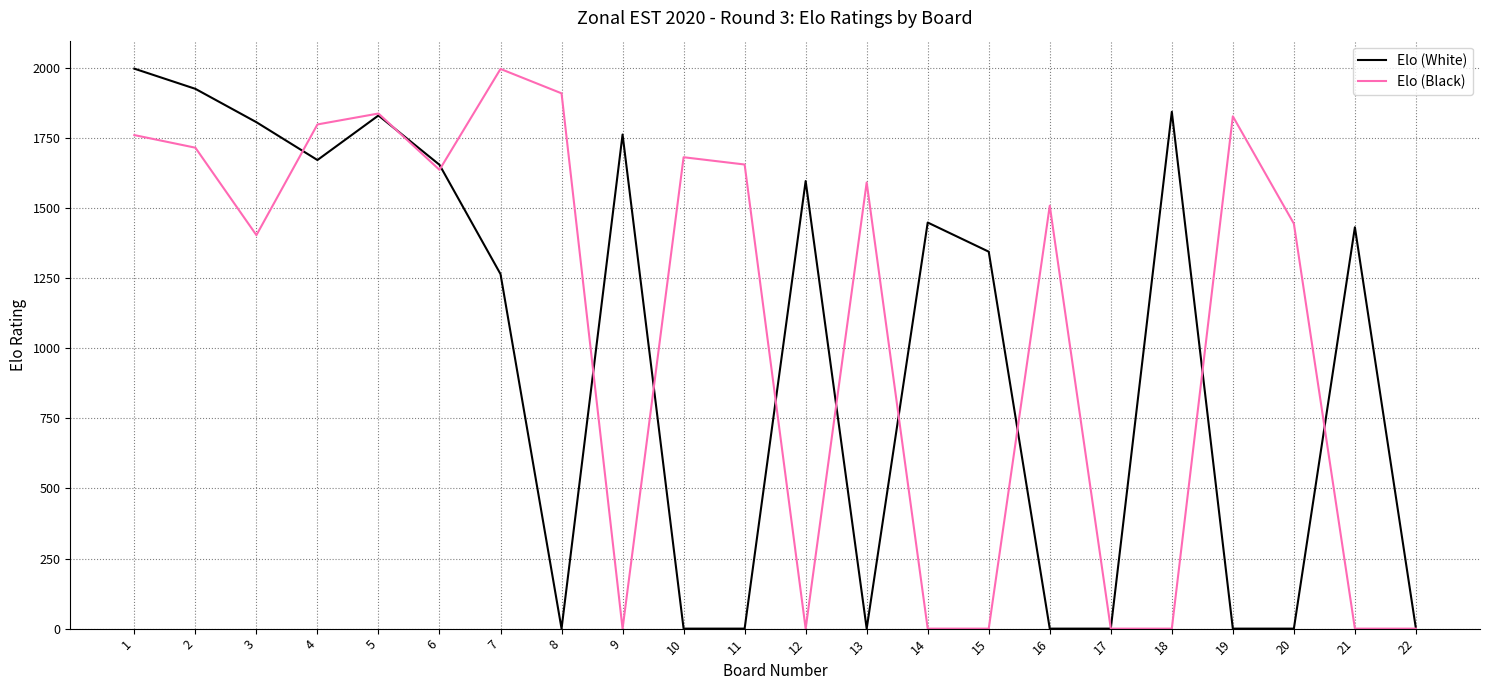

What is the greatest value displayed?

1998